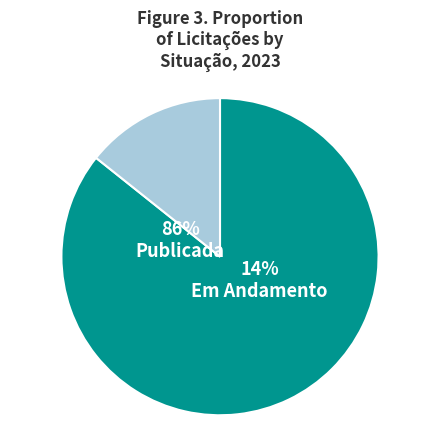

Does Em Andamento represent more than half of the total?

No